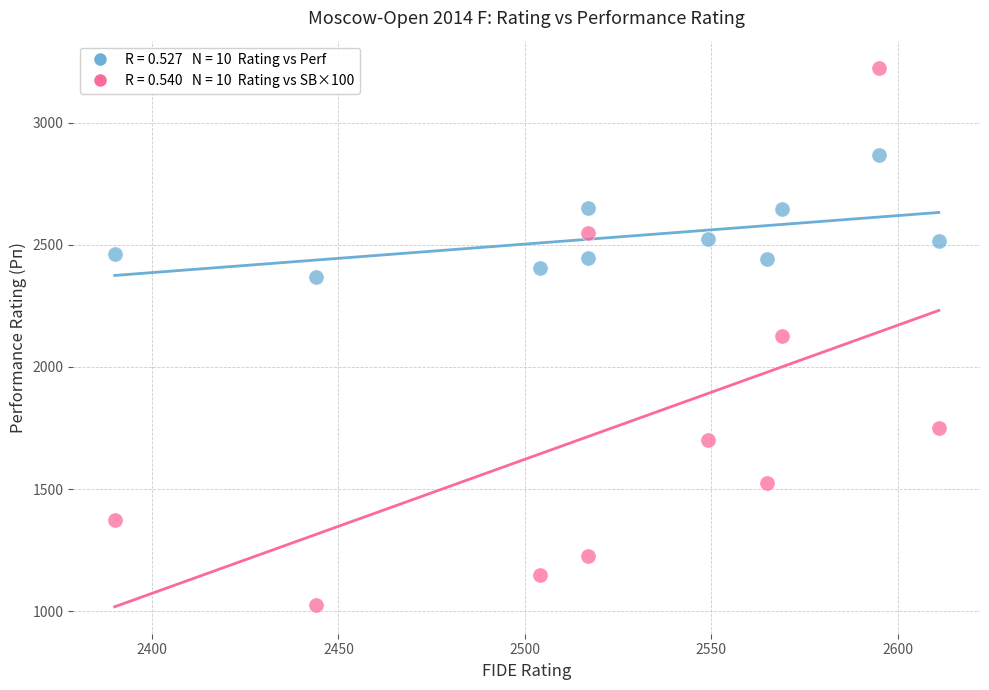

Across all data points, what is the range of Y values (max minus min)?

2200